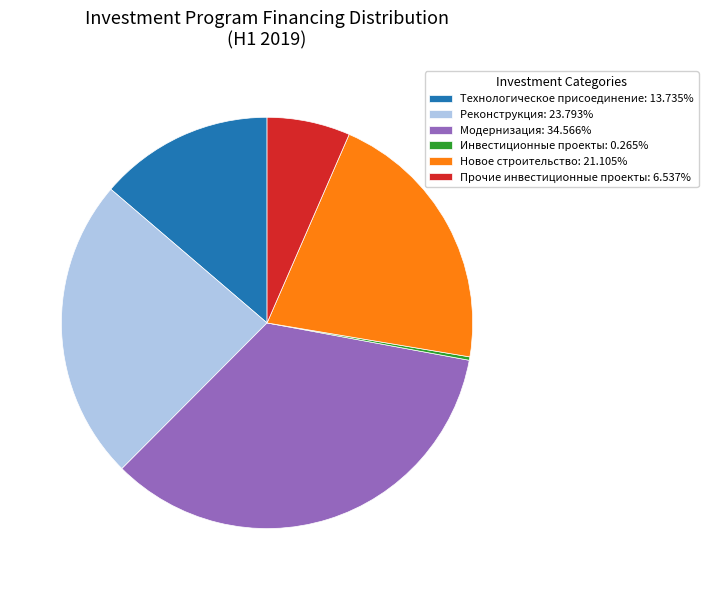

Is Новое строительство: 21.105% the majority of the pie?

No